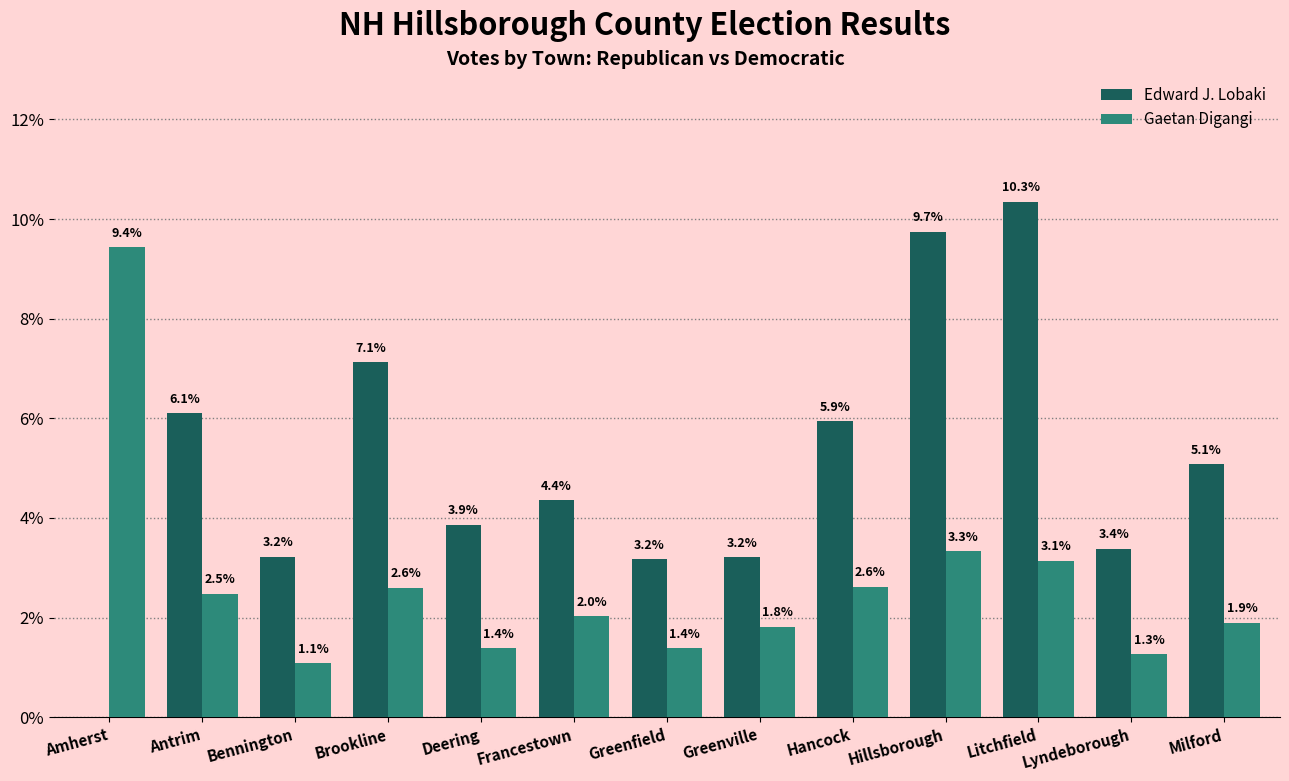

Which series has the largest total across all categories?

Edward J. Lobaki